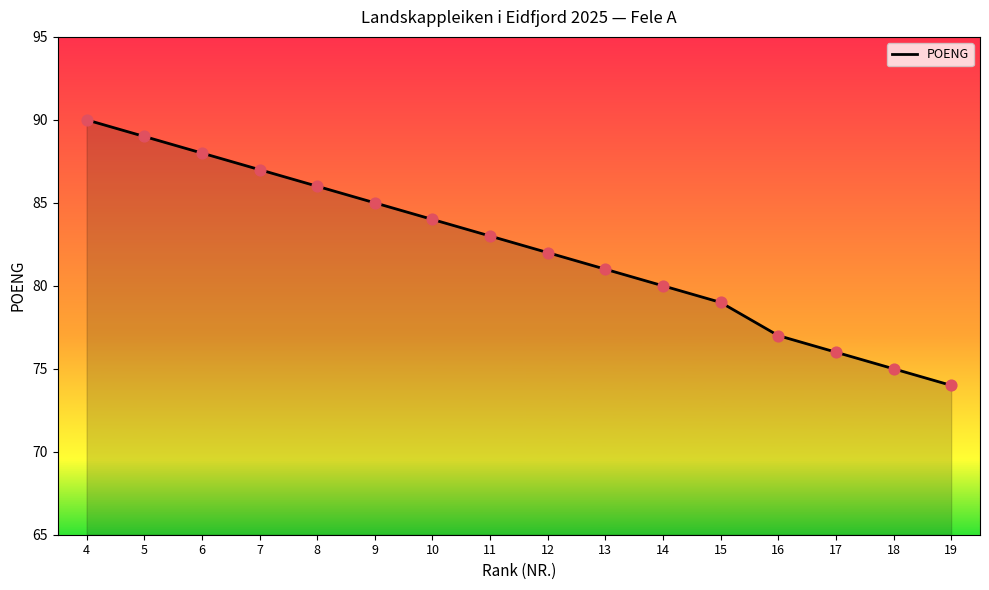

Approximately how many times larger is the value at 5 compared to 12?

1.1